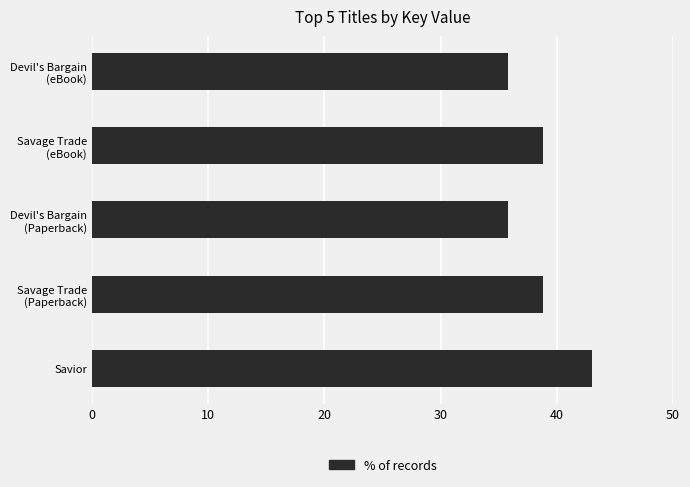

What is the maximum value shown in the chart?

43.0